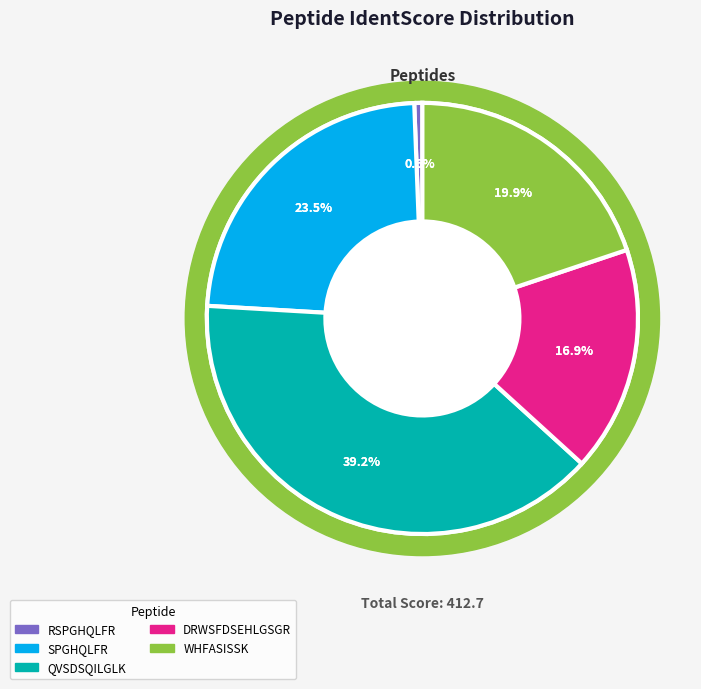

The DRWSFDSEHLGSGR slice represents 24% of the pie. True or false?

False